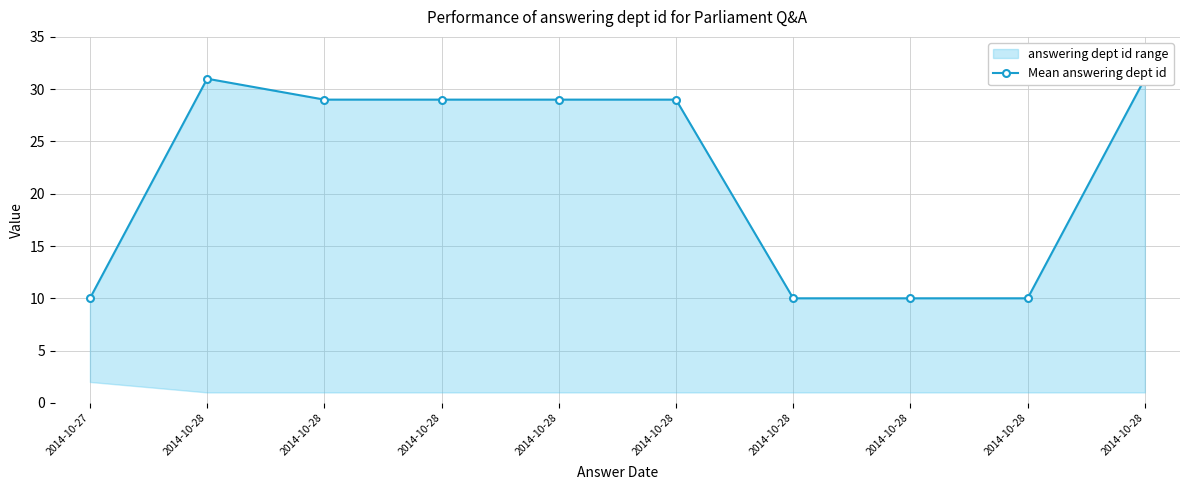

True or false: the data has more than 0 interior local peaks.

True